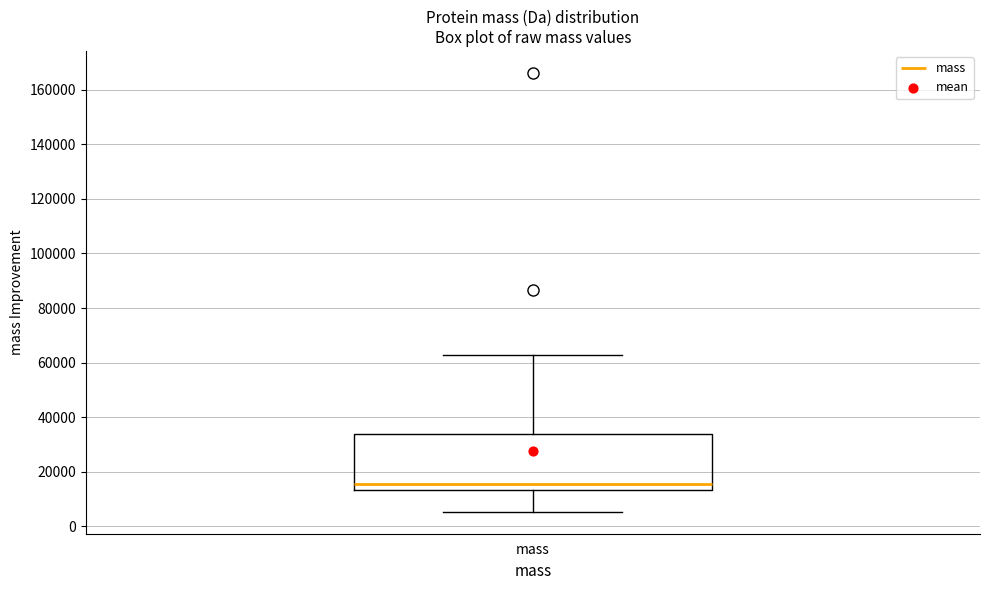

Read this box plot against the y-axis: the position of the median line, the range covered by the box, and the ends of both whiskers. The values are not printed on the chart, so give them approximately, as read against the axis.

median 16000, box 14000 to 34000, whiskers 6000 to 62000